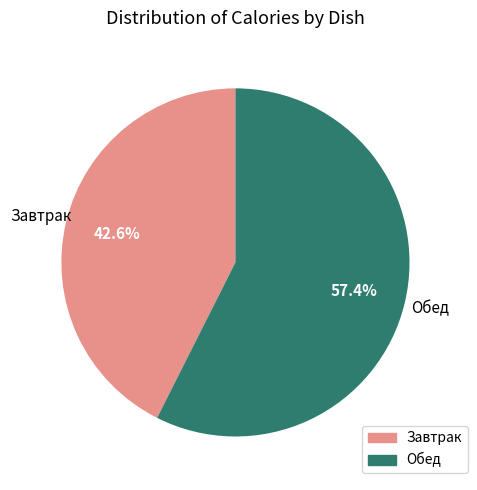

Does any single category account for the majority?

Yes